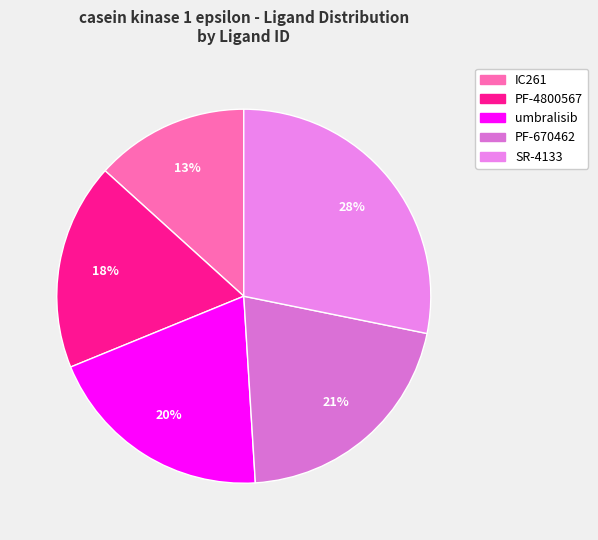

Is it true that PF-4800567 is 27% of the pie?

False